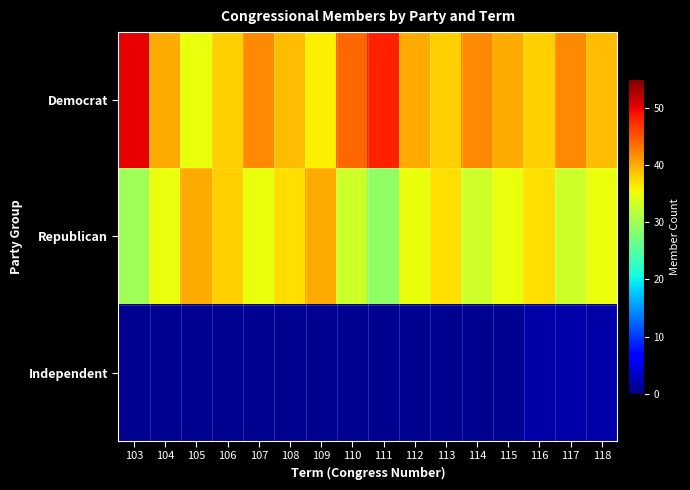

Which category has the highest value across all series?

103